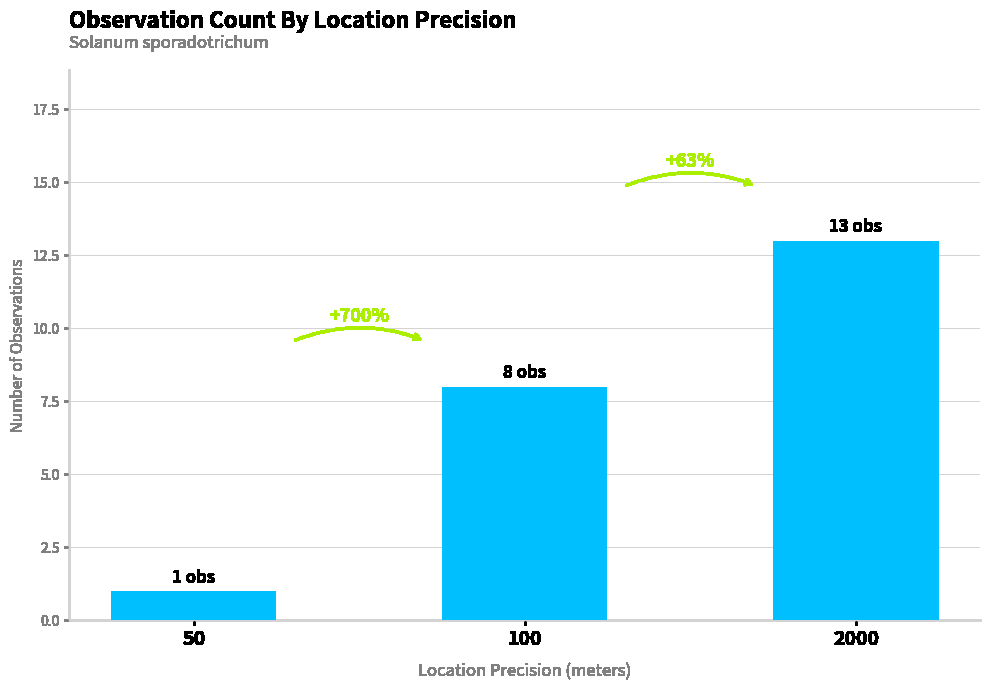

What is the difference between the maximum and minimum values?

12